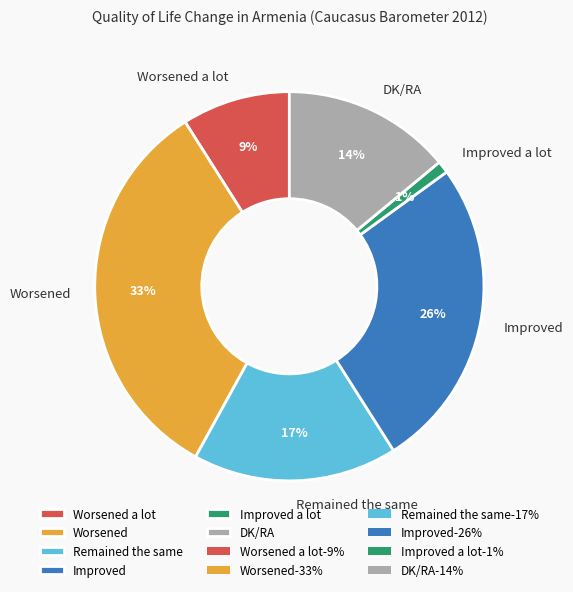

To the nearest percent, what portion does Worsened represent?

33%